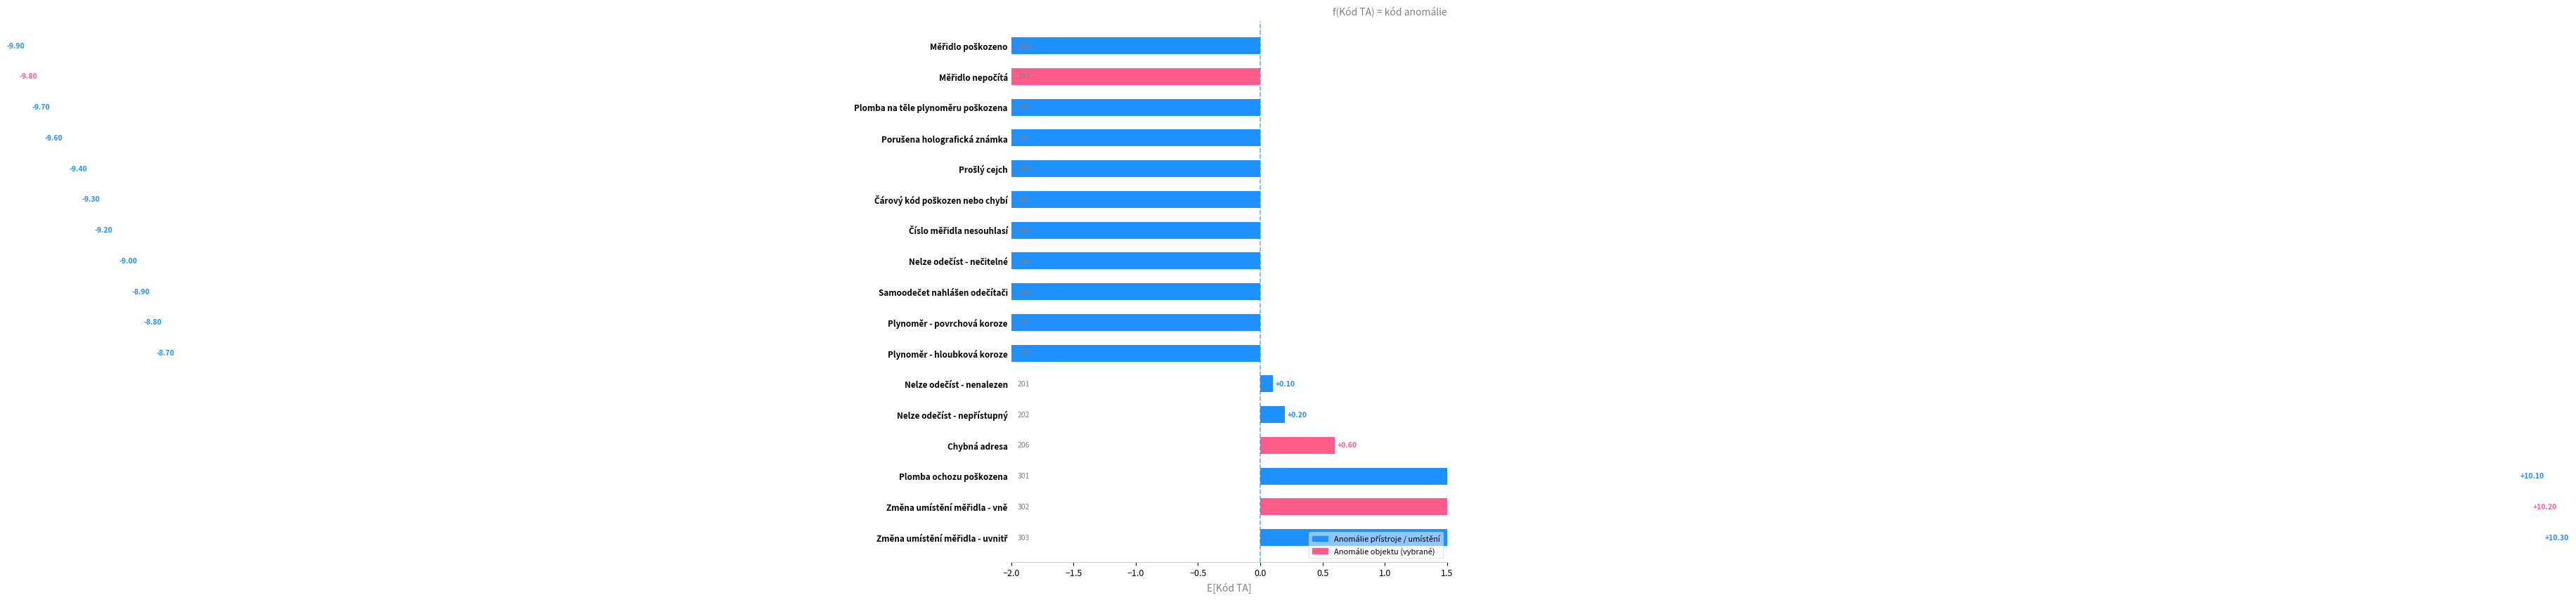

At which label does the data first exceed -8?

Nelze odečíst - nenalezen